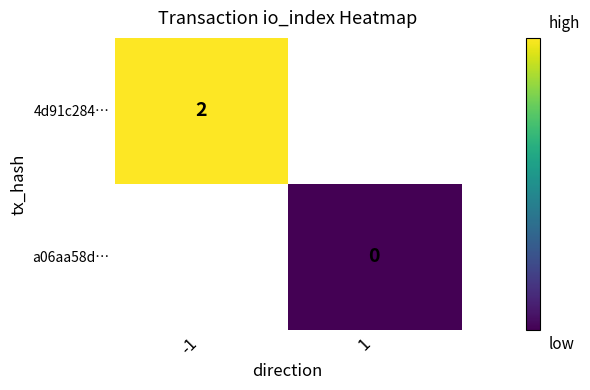

The 4d91c284… series shows 3 at -1. True or false?

False